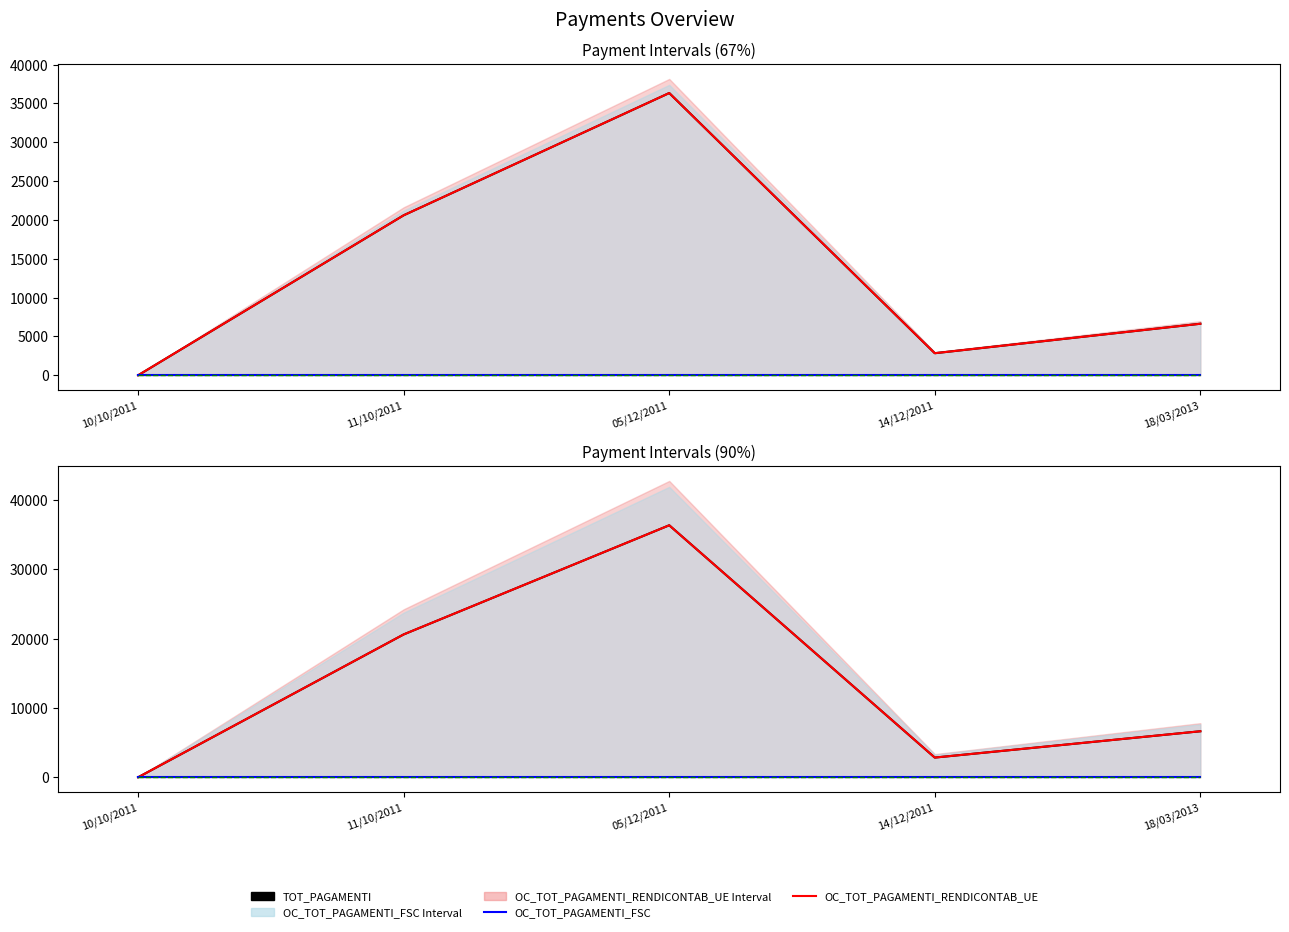

How many values in the TOT_PAGAMENTI series are below 6633?

2